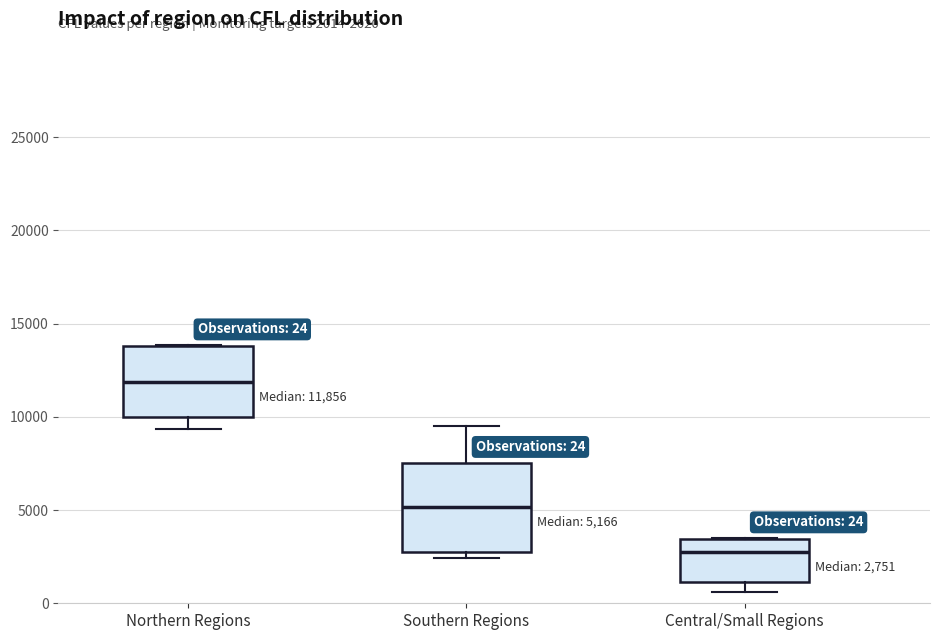

Comparing the boxes themselves (not the whiskers), which one is the tallest?

Southern Regions